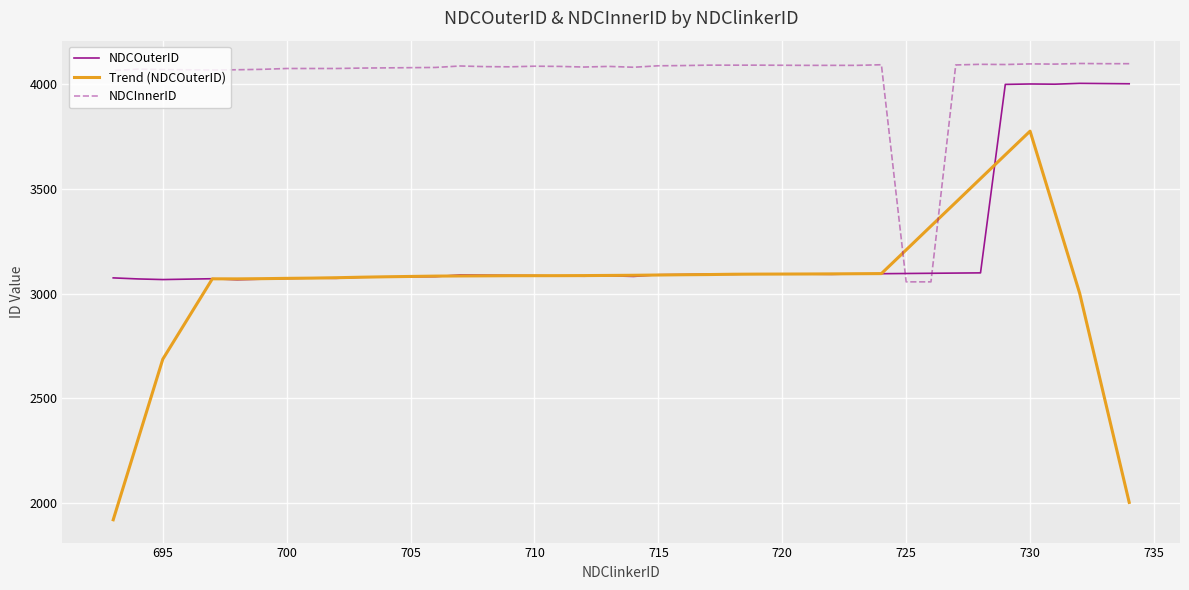

How many lines are shown in the chart?

3